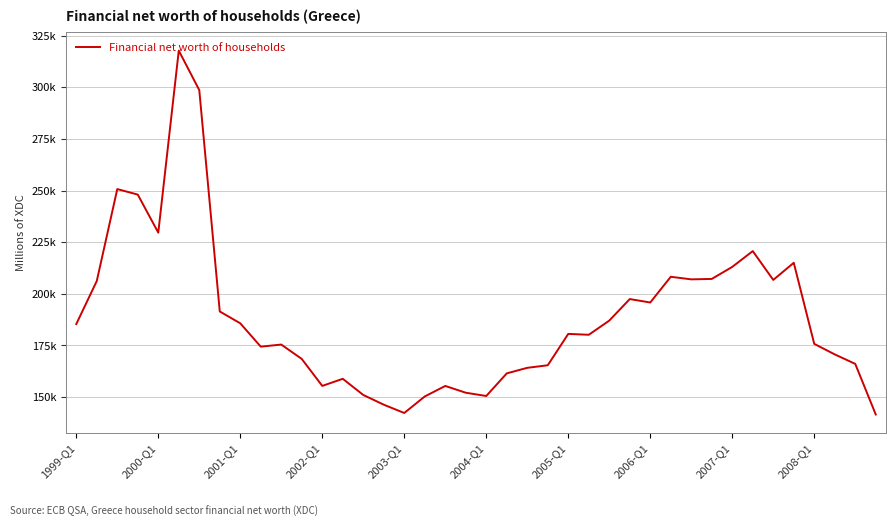

Reading left to right, list all the values displayed in this chart.

185348.8	206187.9	250690.1	248025.2	229604.5	317715.5	298610.5	191446.5	185717.1	174419.5	175435.8	168466.6	155417.8	158861.2	151037.2	146324.0	142310.4	150314.8	155398.7	152119.6	150538.4	161489.2	164171.7	165412.2	180597.5	180168.6	187018.3	197455.5	195795.3	208242.5	206995.6	207200.6	213026.9	220675.4	206720.4	215017.1	175764.6	170672.6	166078.0	141580.0